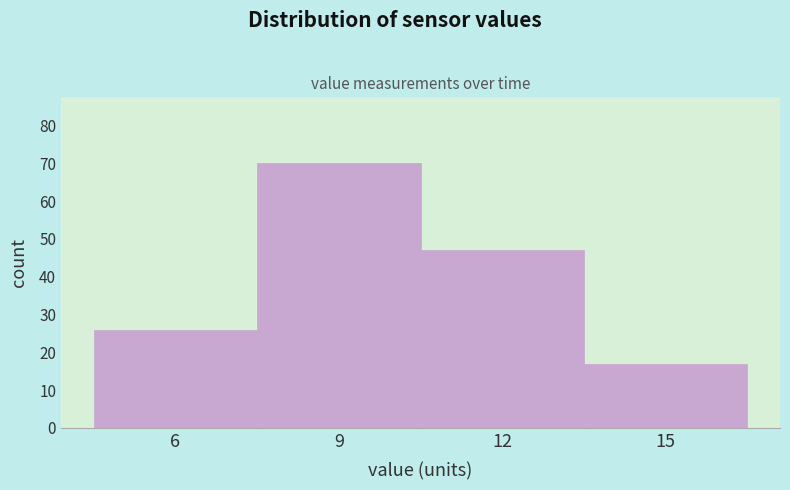

Reading left to right, what are all the values shown in this chart?

6=26	9=70	12=47	15=17